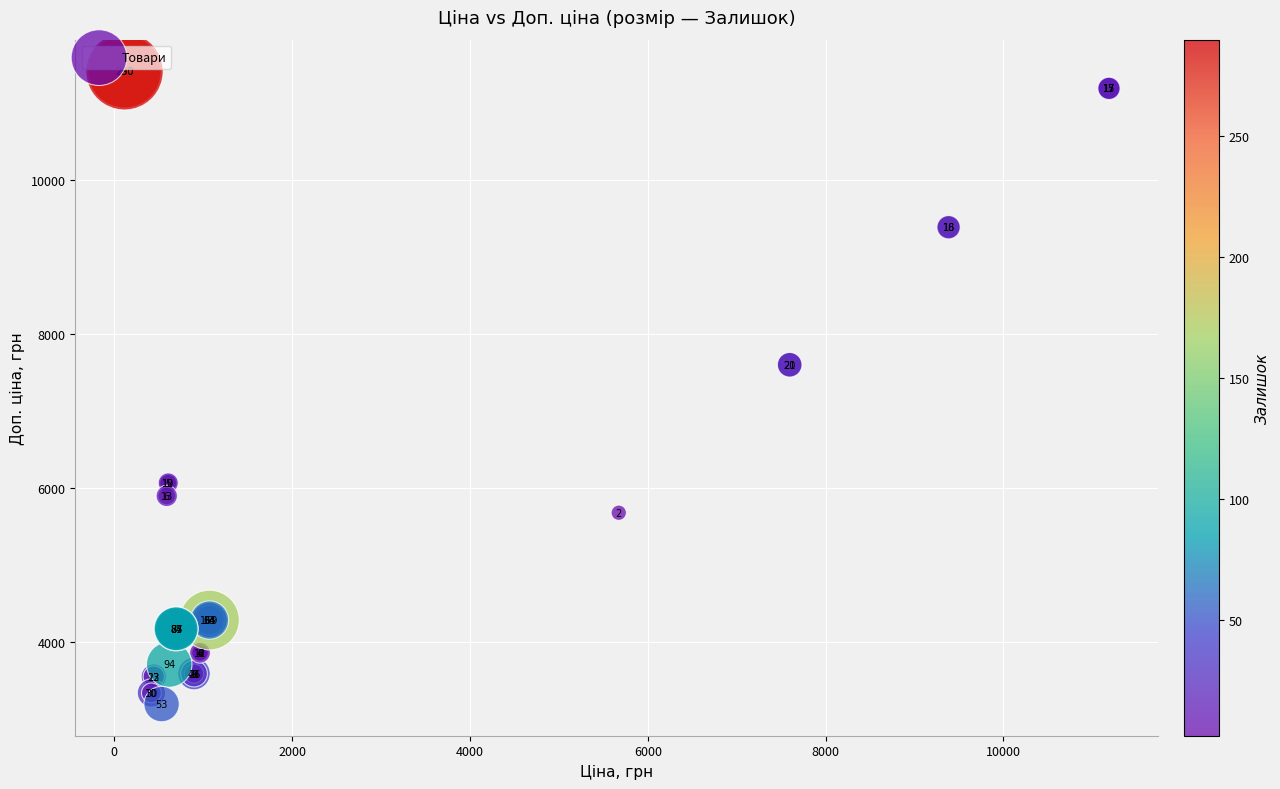

What Y value in the scatter plot is closest to 7298?

7596.5